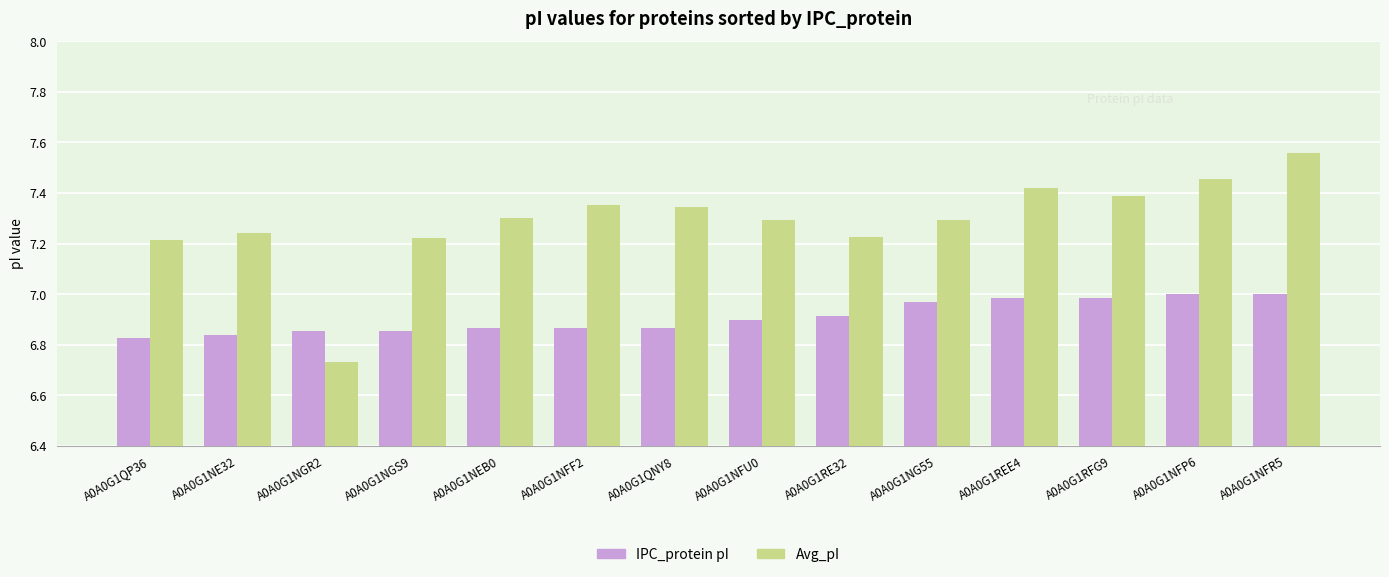

At which category does the chart reach its peak across all series?

A0A0G1NFR5